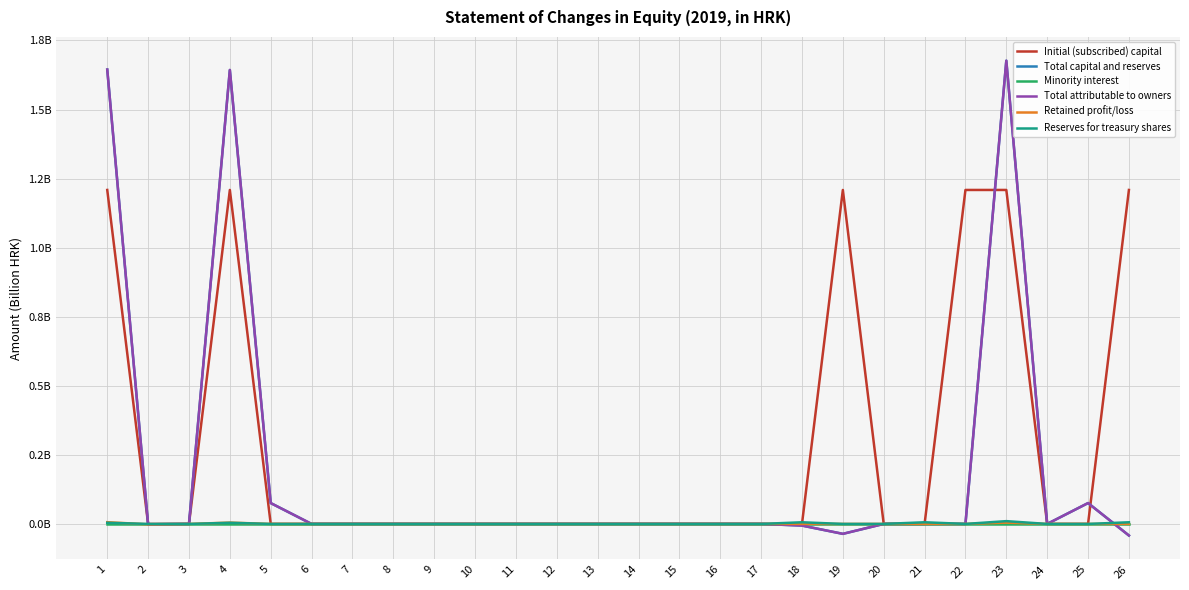

How many times do Reserves for treasury shares and Retained profit/loss cross each other?

2